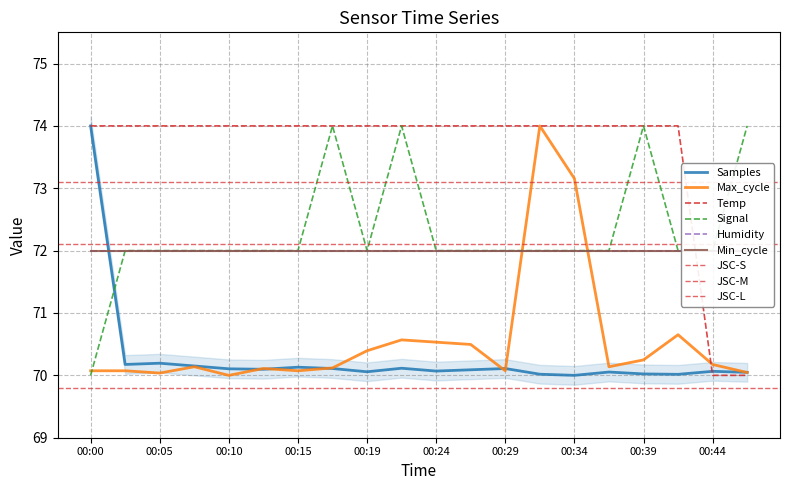

What is the difference between the maximum and minimum values in the Temp series?

4.0